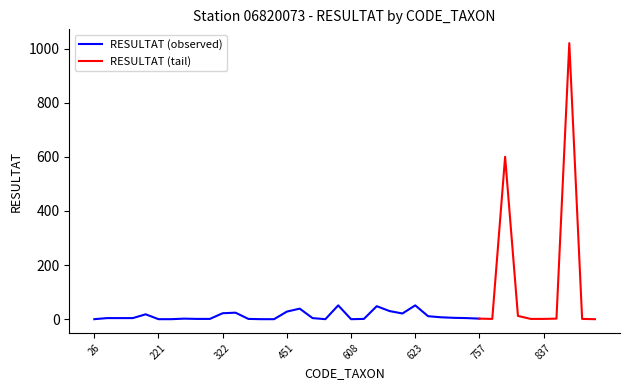

The value at 670 is 8. True or false?

False